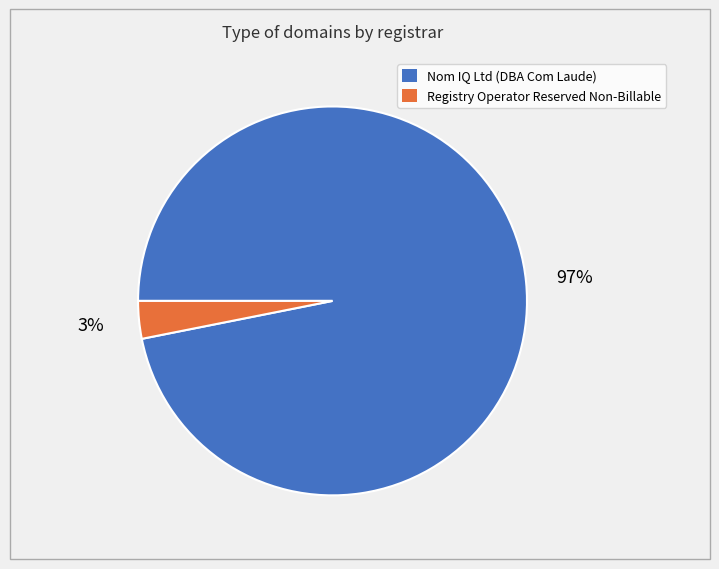

Which category accounts for the majority?

Nom IQ Ltd (DBA Com Laude)